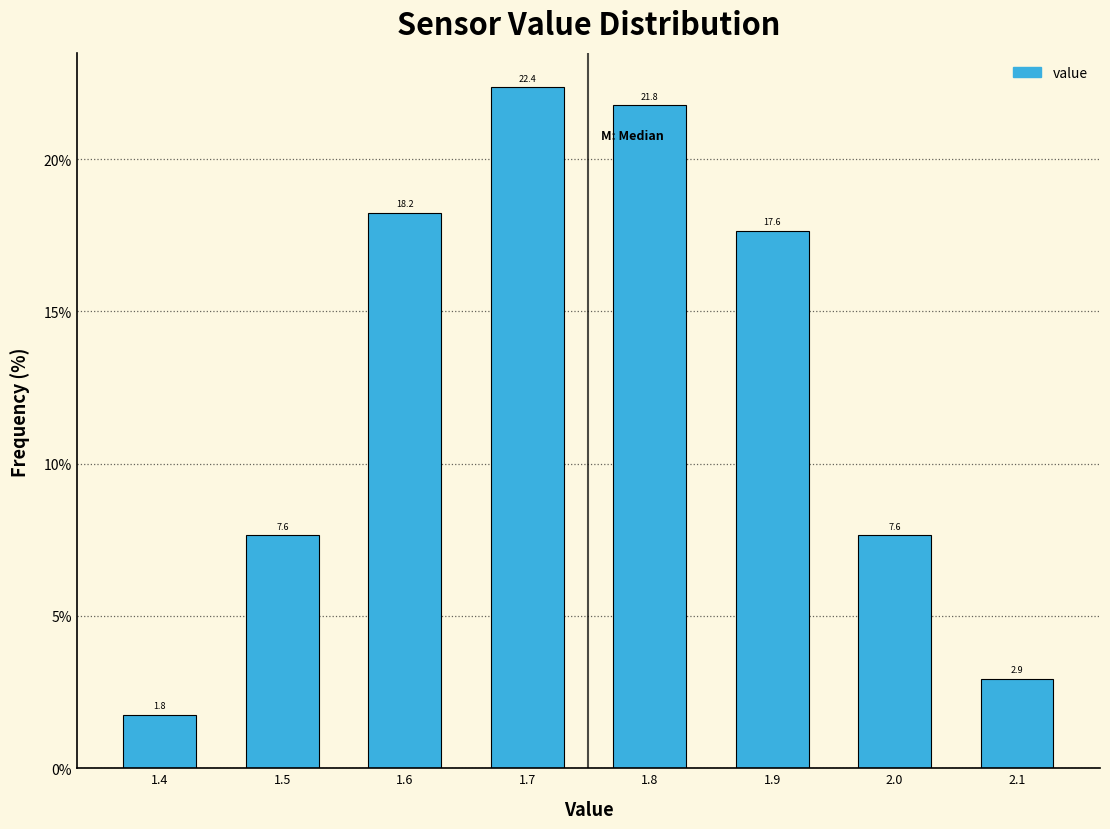

Reading left to right, transcribe this chart: for each bar, give the range it covers on the x-axis and its height.

1.35 to 1.45: 1.8
1.45 to 1.55: 7.6
1.55 to 1.65: 18.2
1.65 to 1.75: 22.4
1.75 to 1.85: 21.8
1.85 to 1.95: 17.6
1.95 to 2.05: 7.6
2.05 to 2.15: 2.9